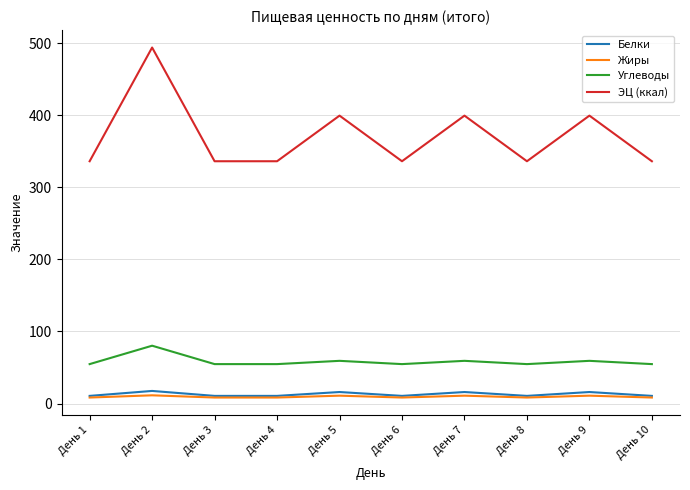

Rank the series at День 7 from lowest to highest value.

Жиры, Белки, Углеводы, ЭЦ (ккал)